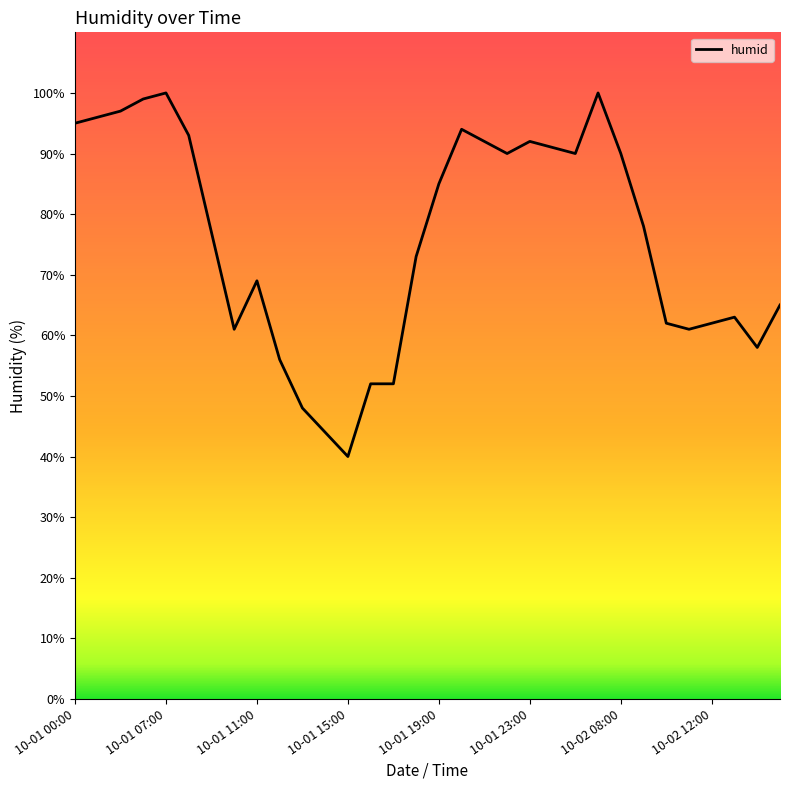

What is the difference between the maximum and minimum values?

60